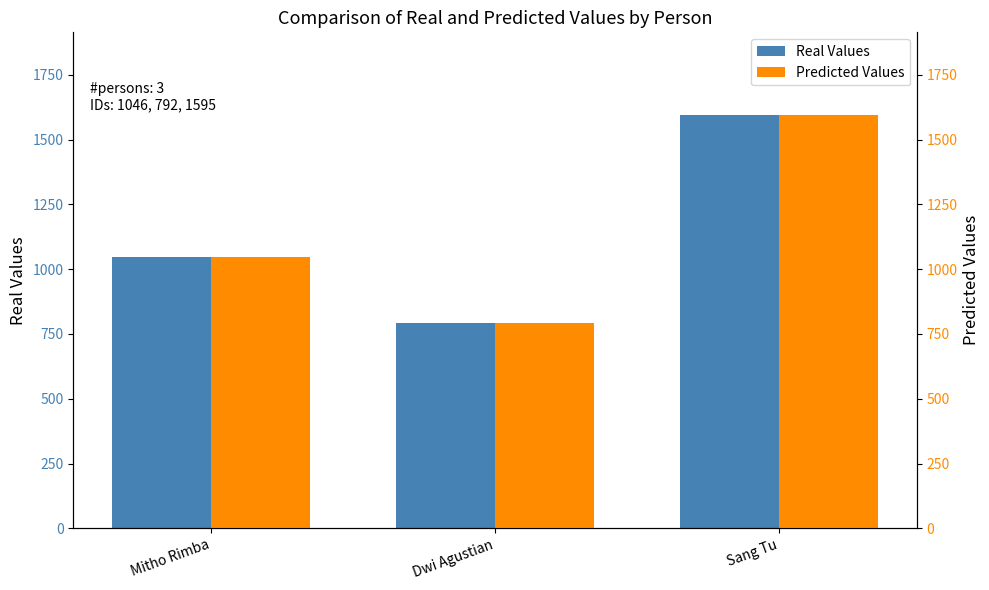

At Sang Tu, list the series in order from smallest to largest.

Real Values, Predicted Values